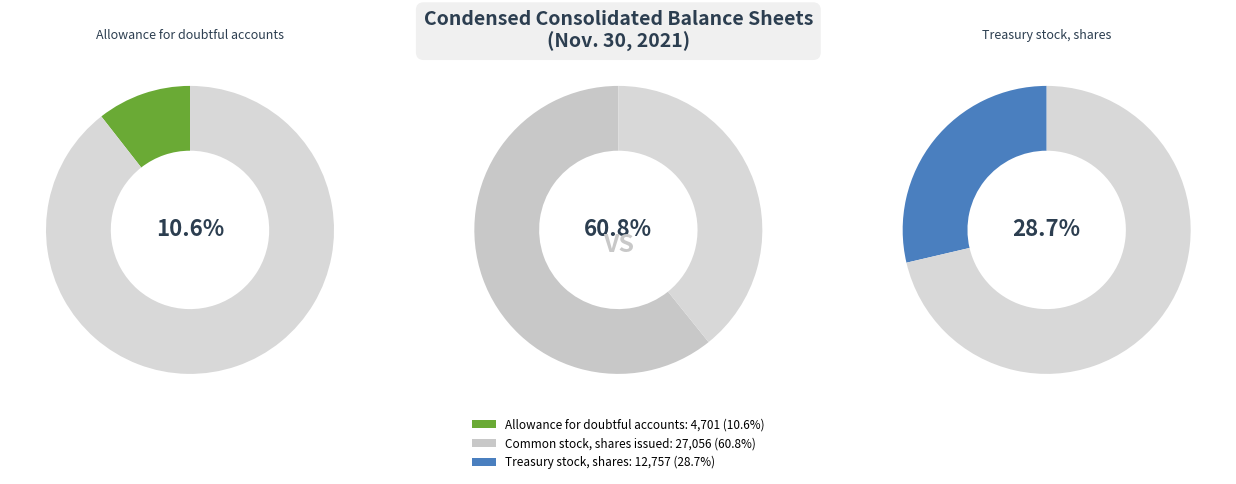

How many slices are in this pie chart?

3